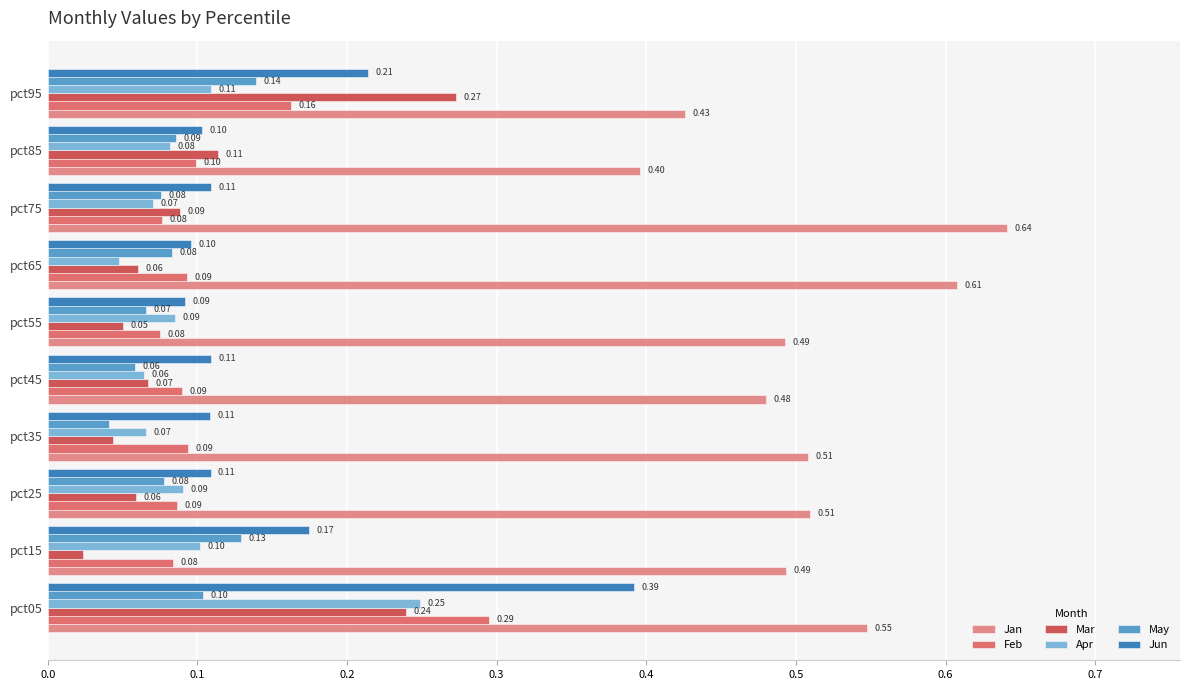

What is the spread (max minus min) of values at pct55?

0.4